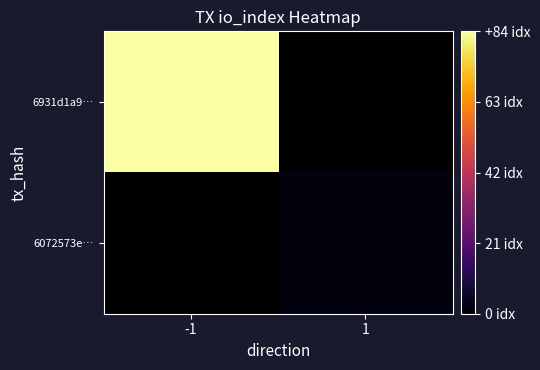

List the labels in order of 6931d1a9… value, smallest first.

-1, 1